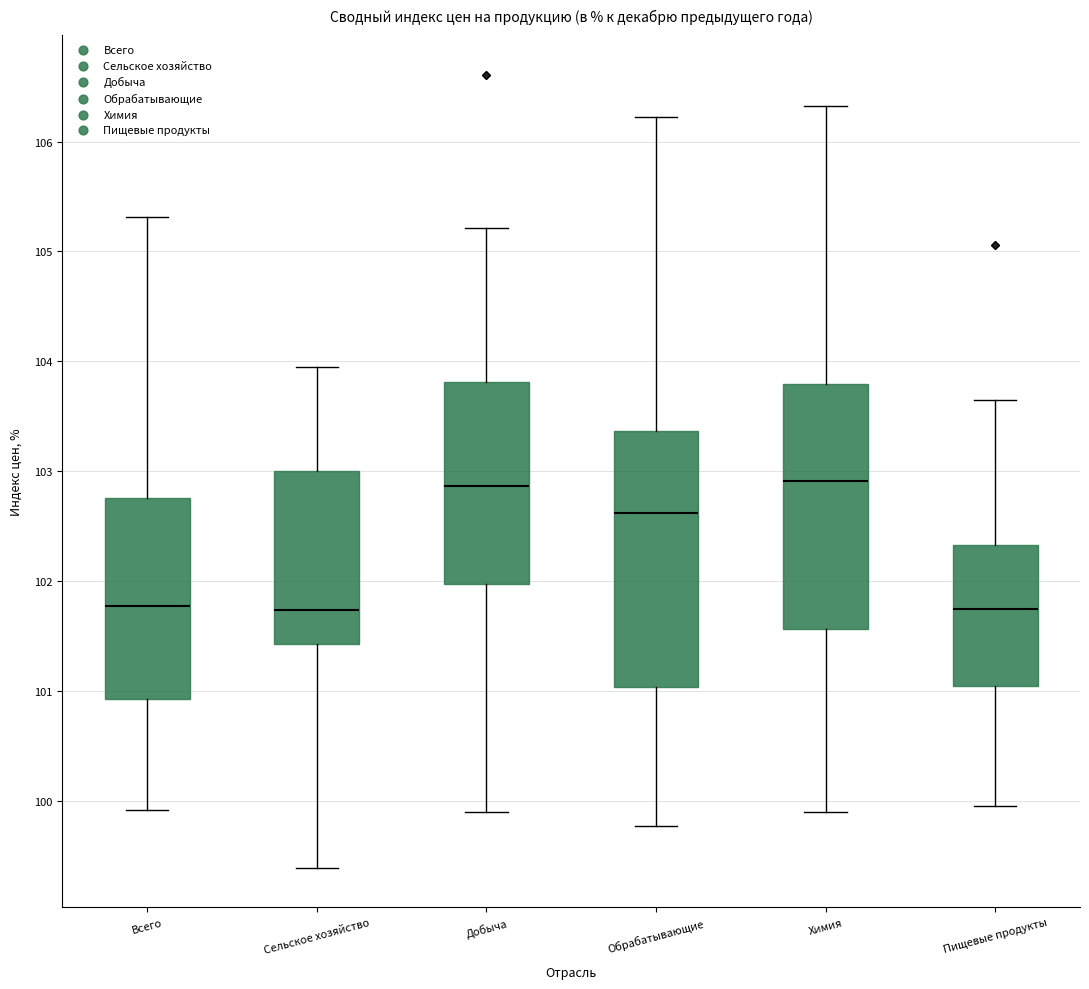

Where does the upper whisker of the box for Всего end on the y-axis? The values are not printed on the chart, so give them approximately, as read against the axis.

105.3